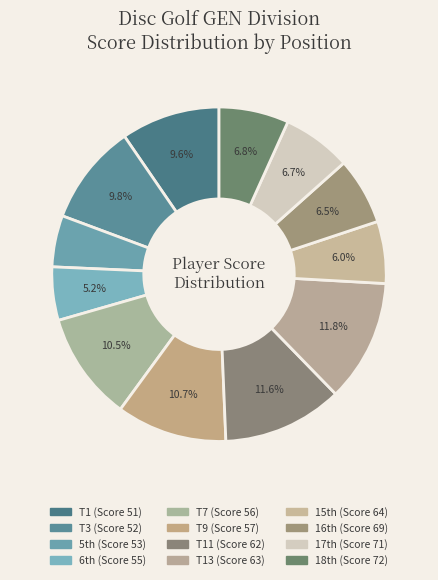

How many segments does this pie chart have?

12